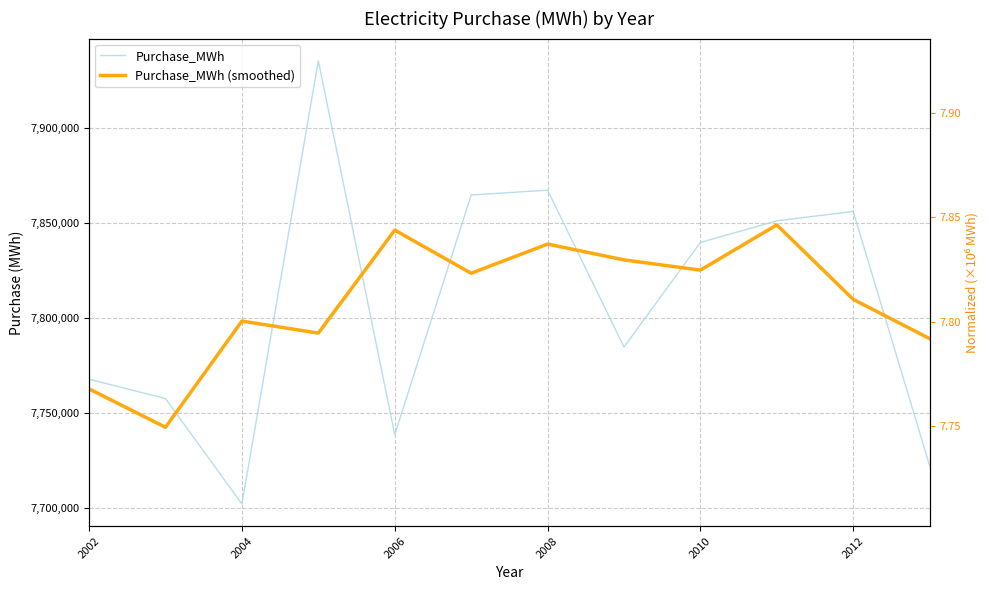

What is the difference between the maximum and minimum values in the Purchase_MWh (smoothed) series?

106643.0